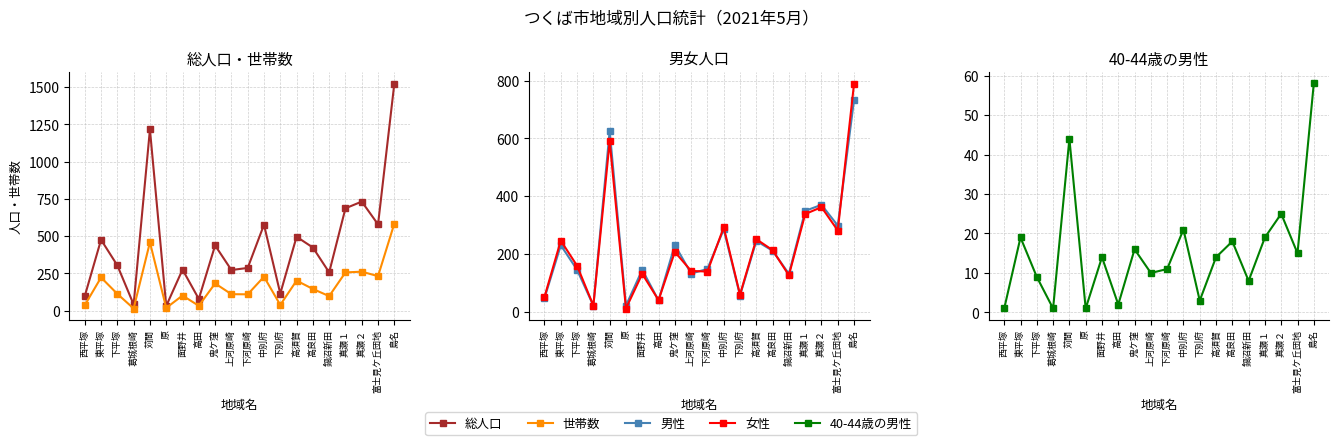

How many data points does each series have?

20